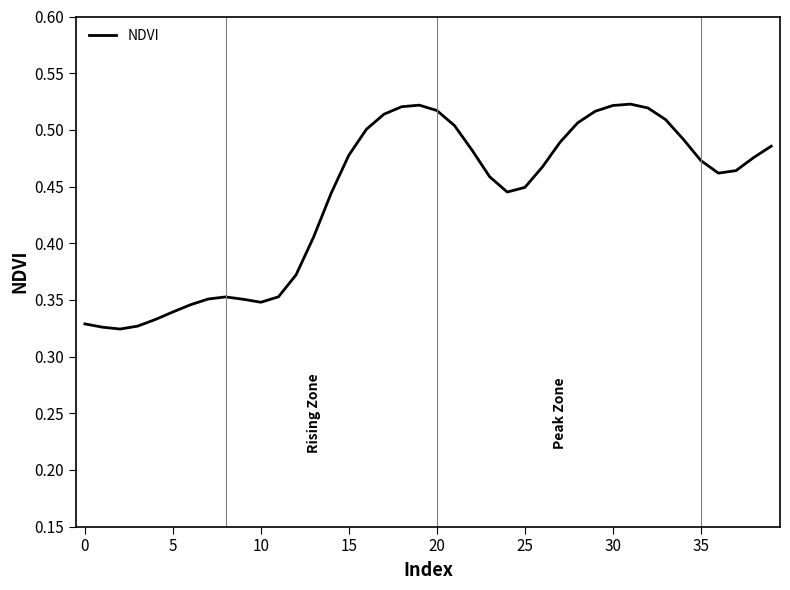

Which label corresponds to the largest value in the chart?

31